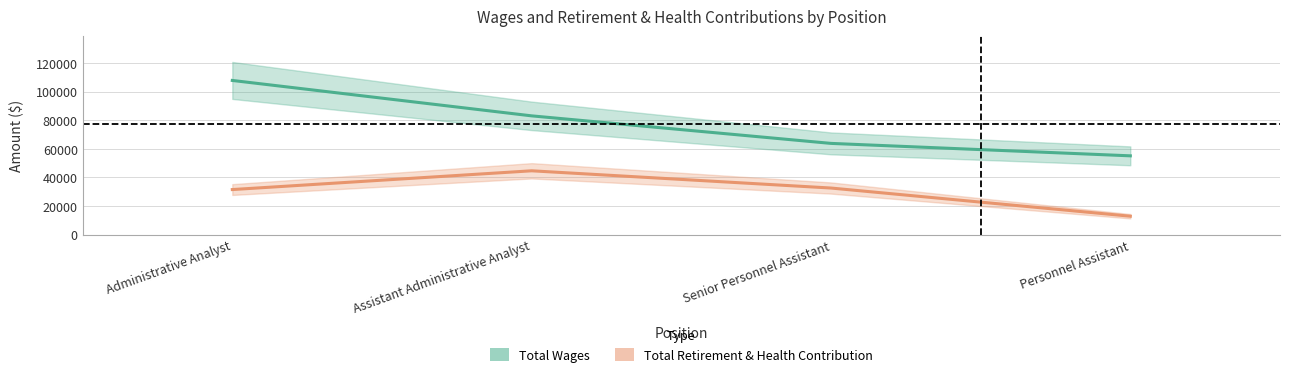

True or false: Total Retirement & Health Contribution has a value of 44593 at Assistant Administrative Analyst.

True